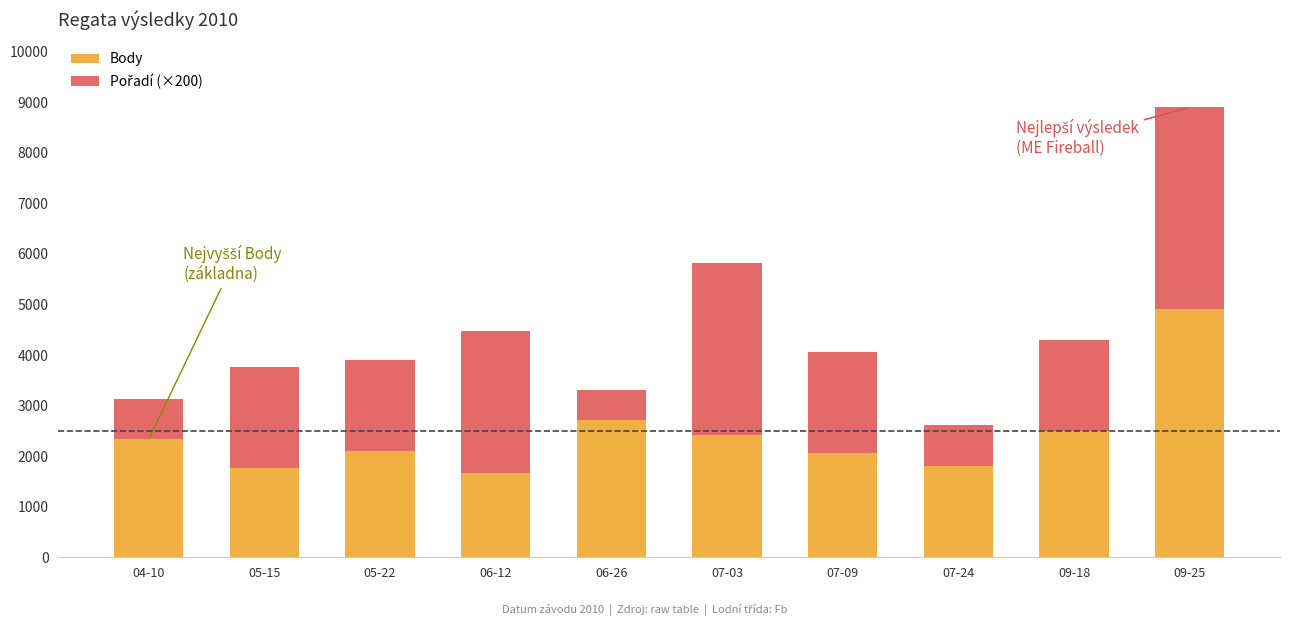

What is the average value of the Body series?

2428